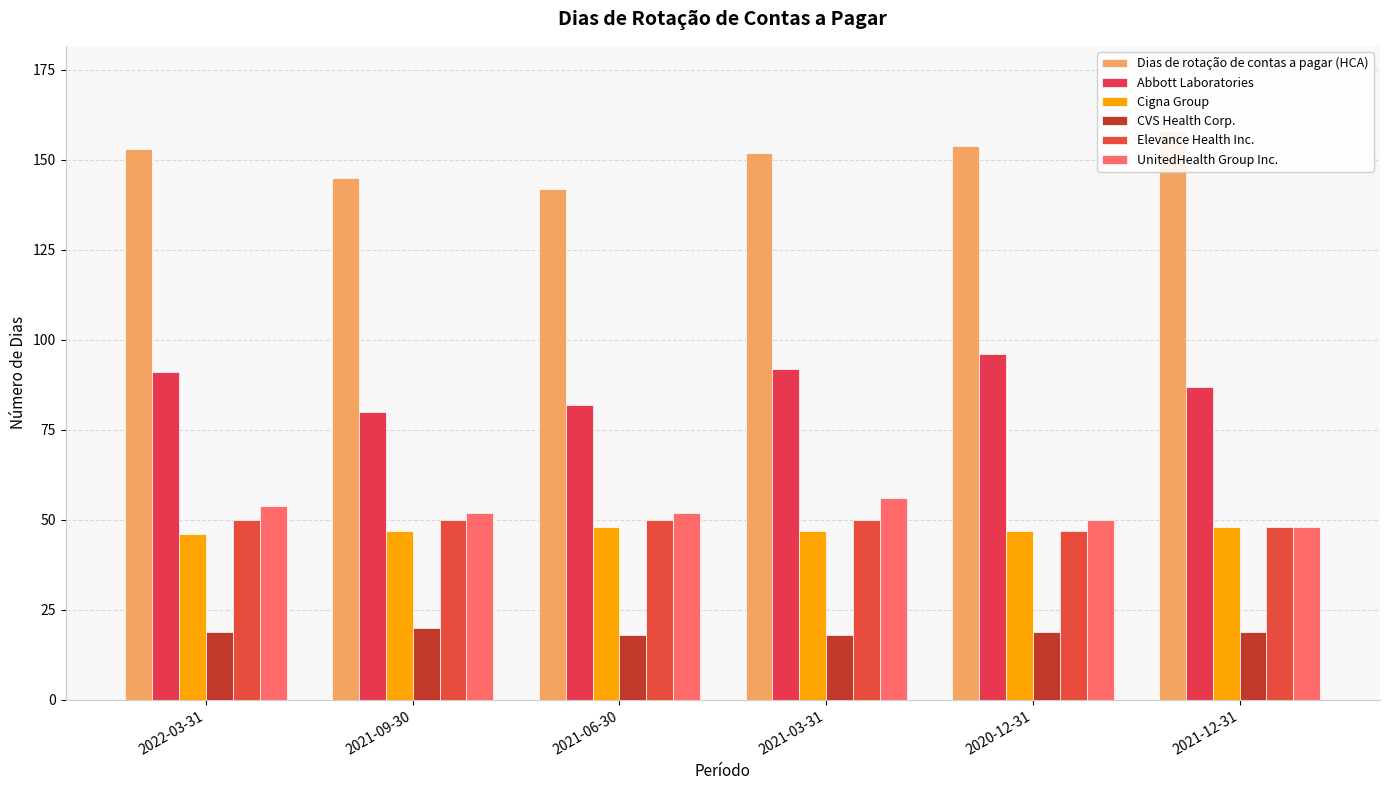

List the labels in order of Abbott Laboratories value, smallest first.

2021-09-30, 2021-06-30, 2021-12-31, 2022-03-31, 2021-03-31, 2020-12-31